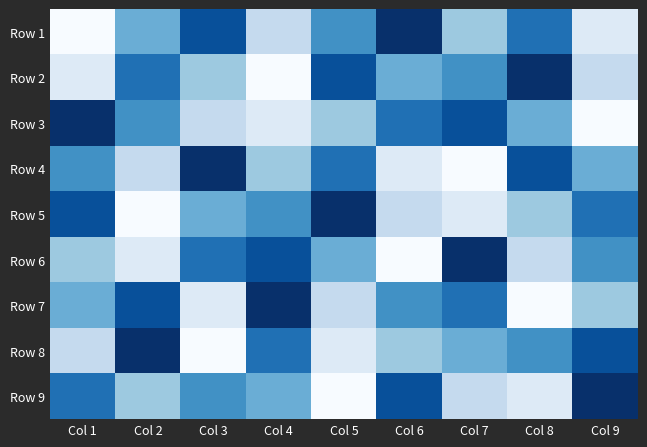

At Col 4, list the series in order from smallest to largest.

Row 2, Row 3, Row 1, Row 4, Row 9, Row 5, Row 8, Row 6, Row 7